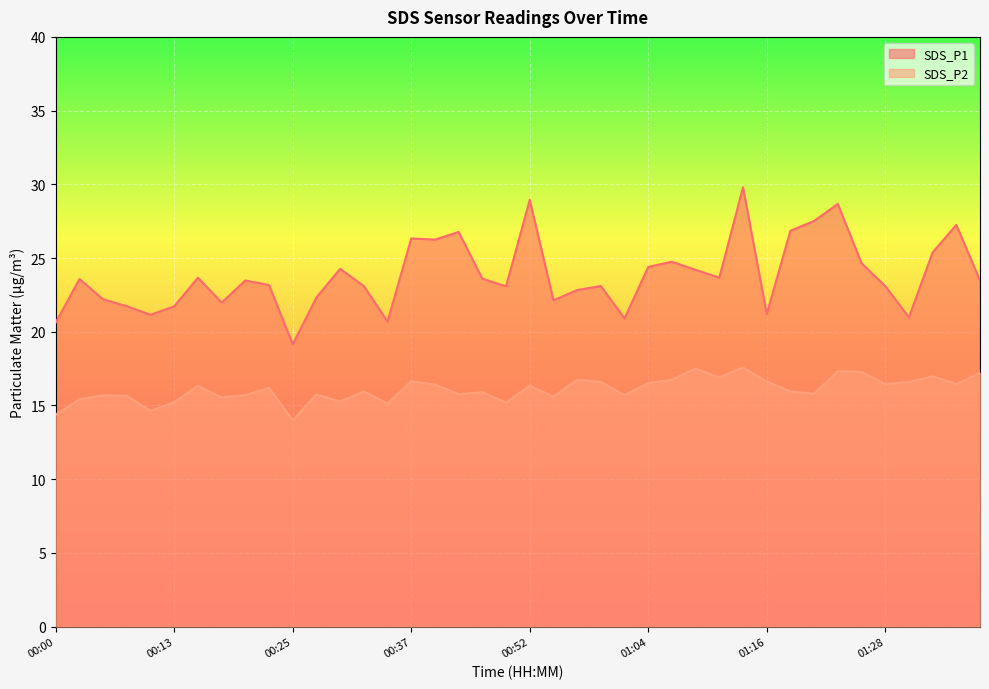

True or false: SDS_P2 and SDS_P1 cross at least once.

False